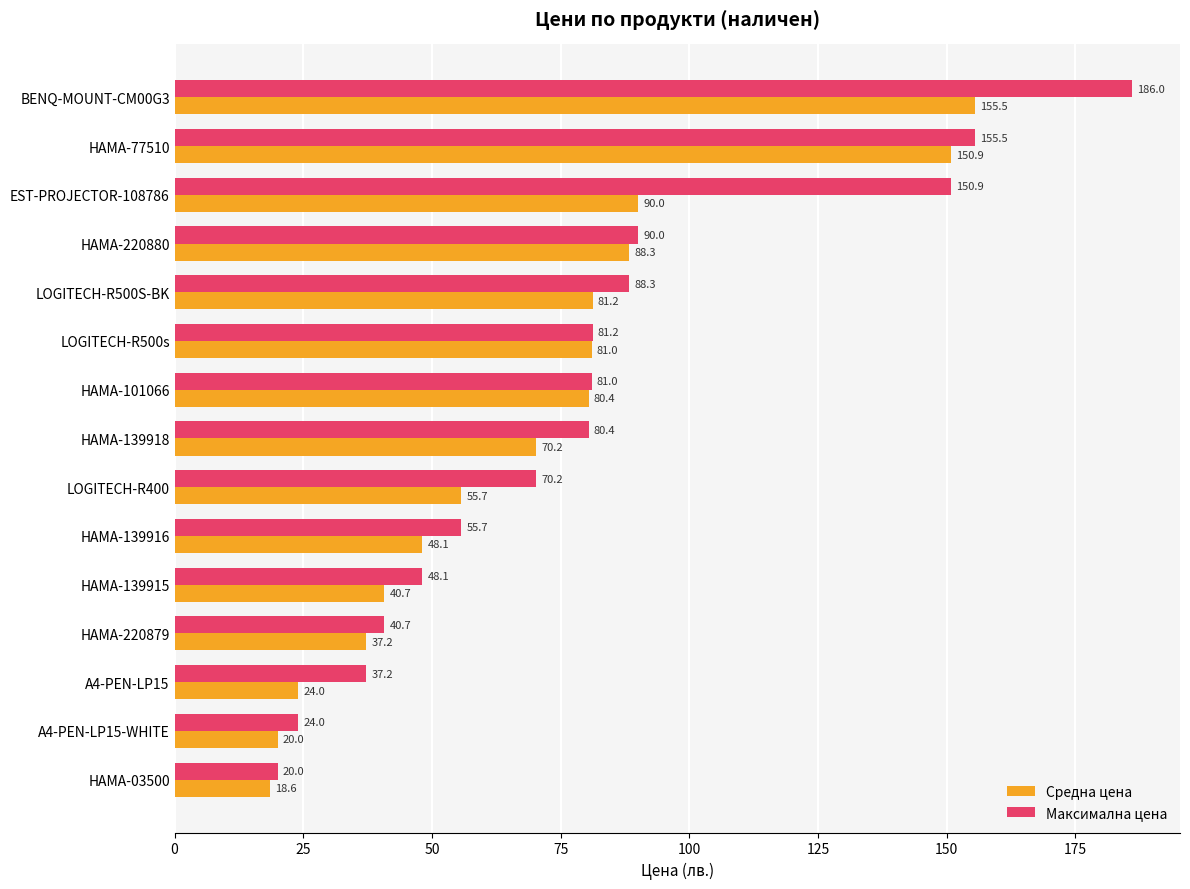

What is the average value of the Максимална цена series?

80.6